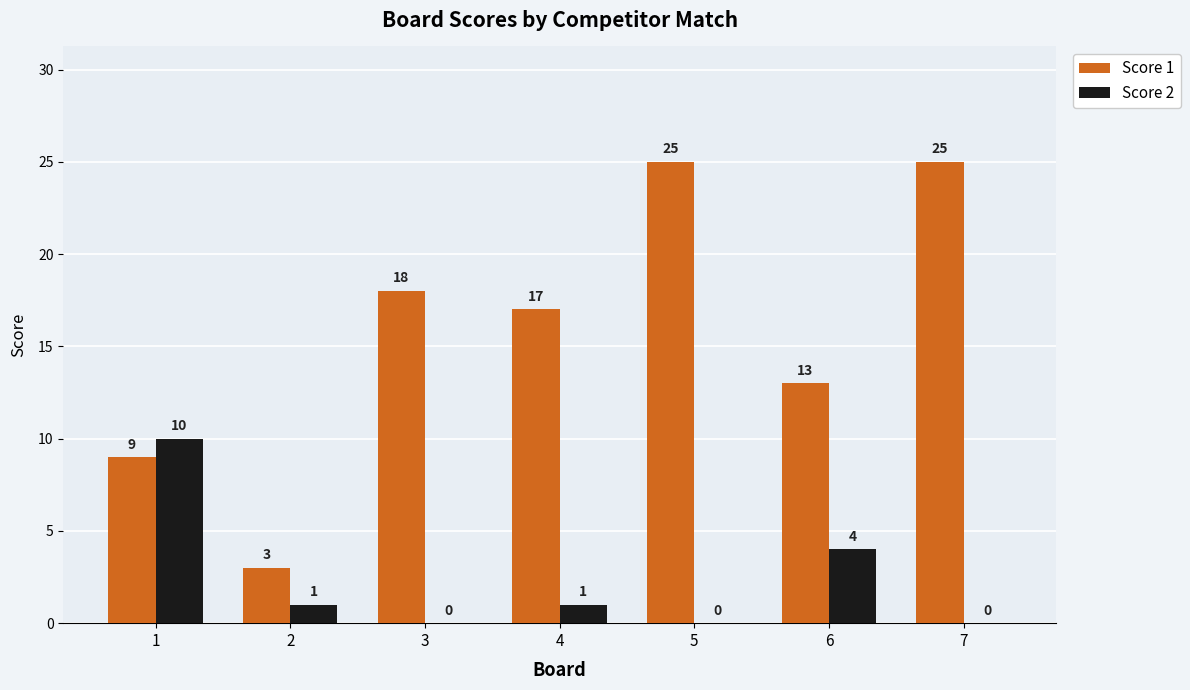

Count the Score 2 values in the range 0 to 4.

6